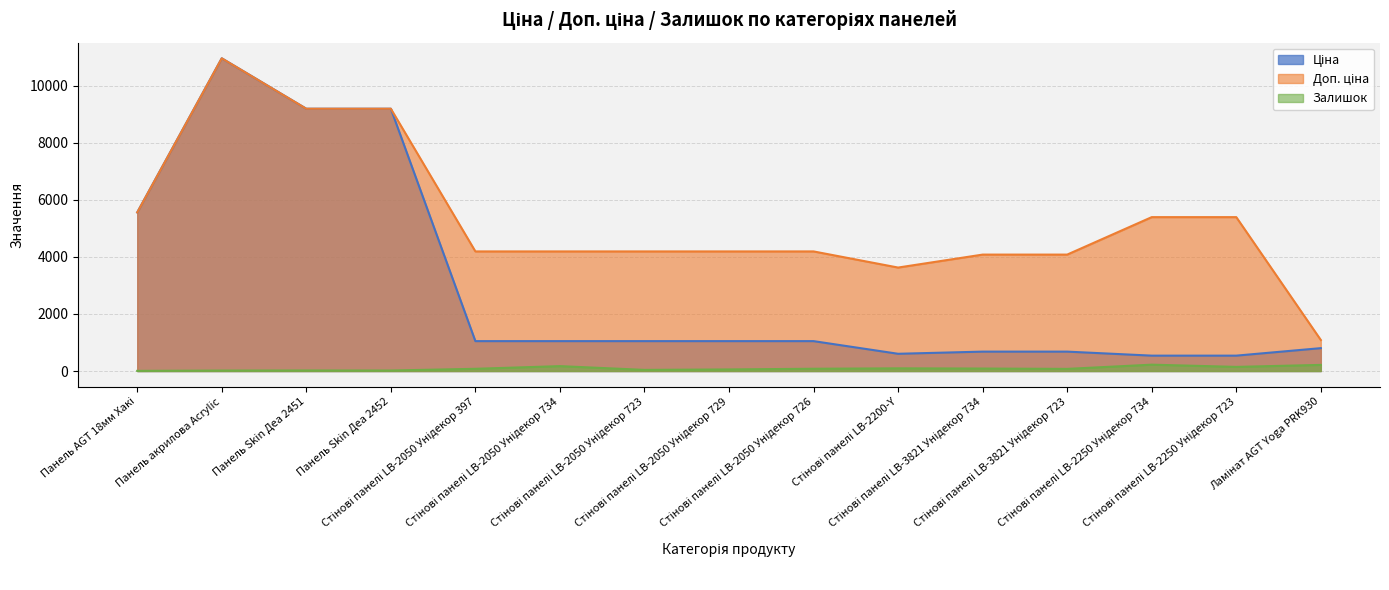

What are all the series names shown in the legend?

Ціна, Доп. ціна, Залишок